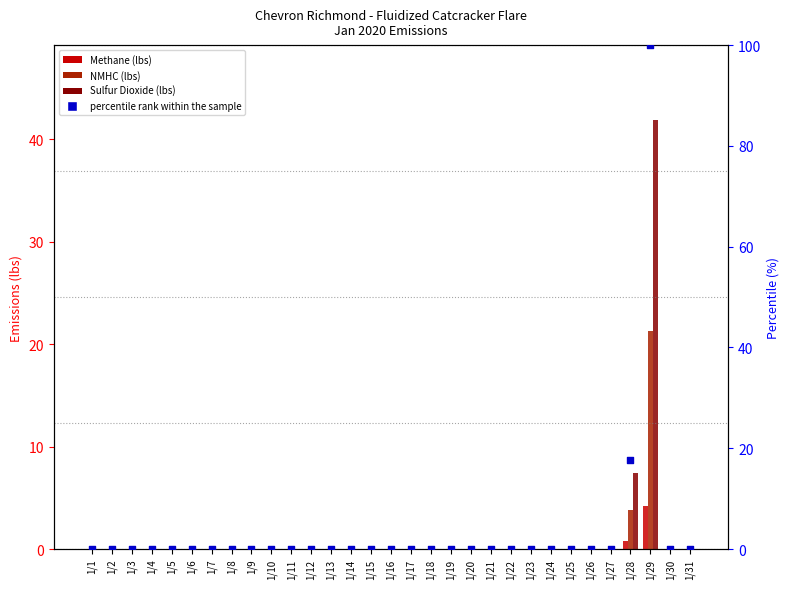

What are all the series names shown in the legend?

Methane (lbs), NMHC (lbs), Sulfur Dioxide (lbs), percentile rank within the sample